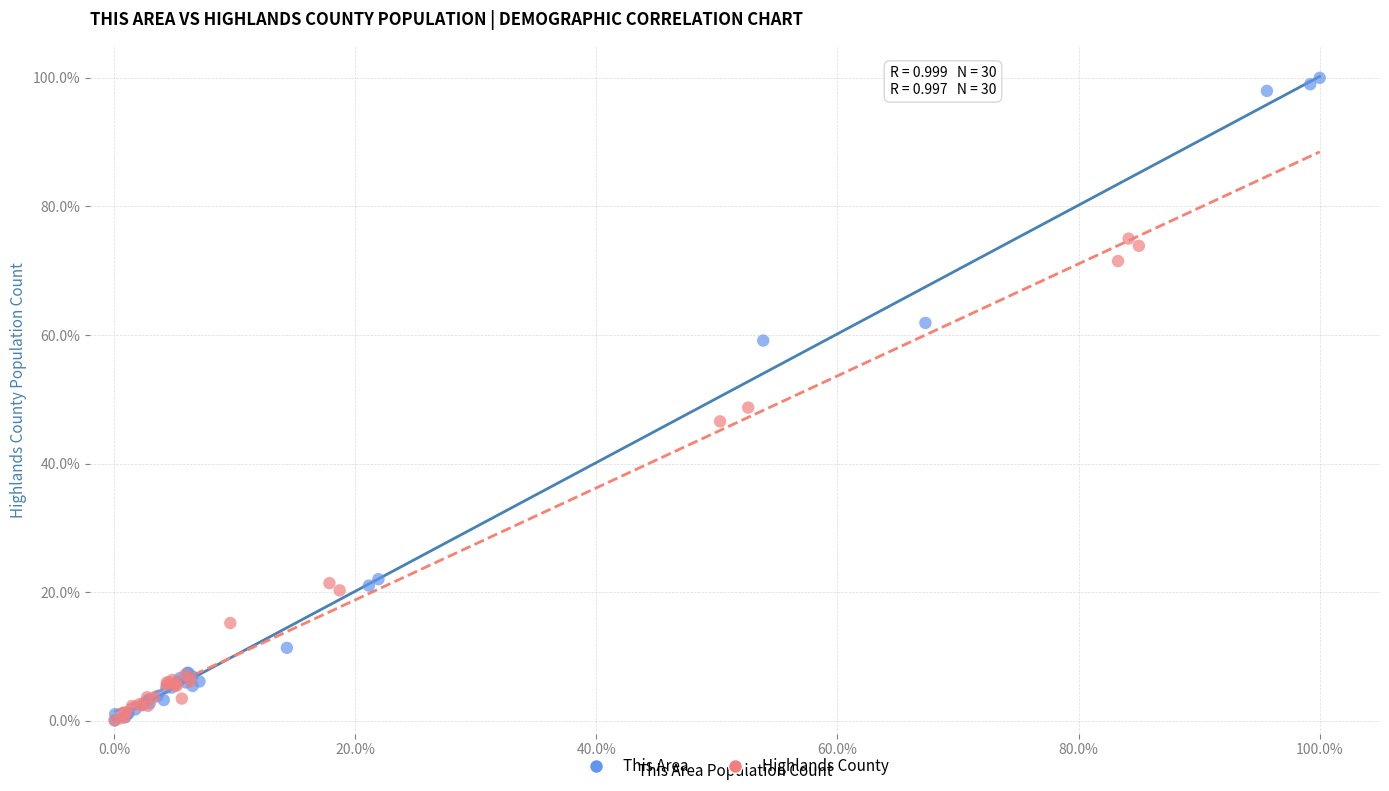

Which series reaches the maximum Y coordinate?

This Area